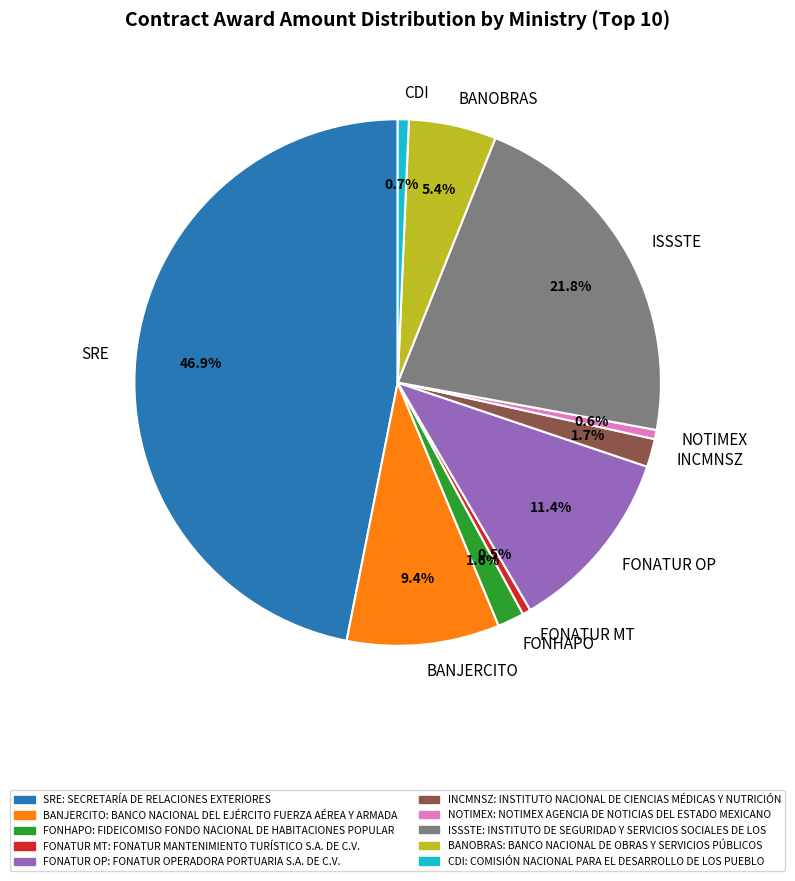

Does any single category account for the majority?

No